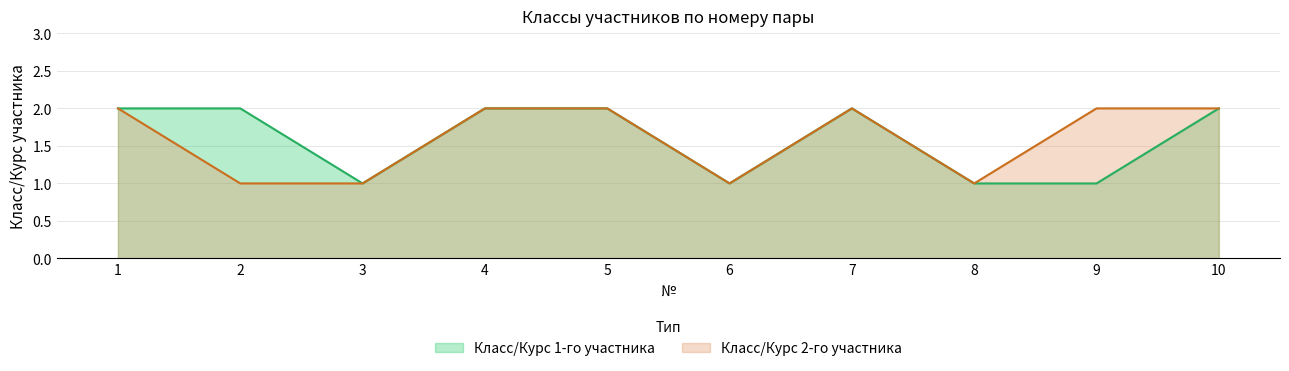

Is it true that Класс/Курс 2-го участника equals 2 at 2?

False